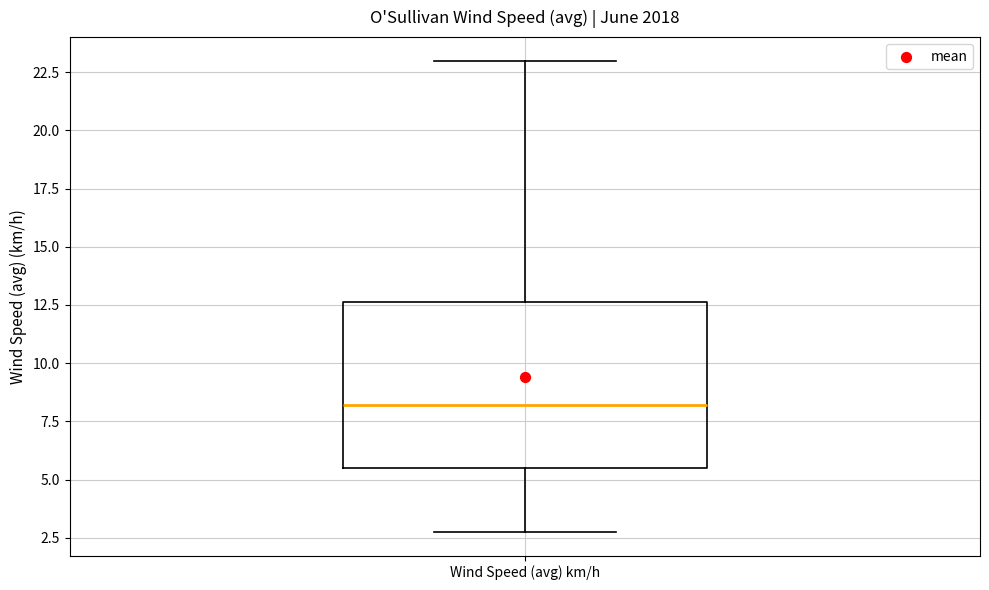

Transcribe this box plot: give where the median line is, the range the box spans, and where the two whiskers end, as read against the y-axis. The values are not printed on the chart, so give them approximately, as read against the axis.

median 8.0, box 5.5 to 12.5, whiskers 3.0 to 23.0